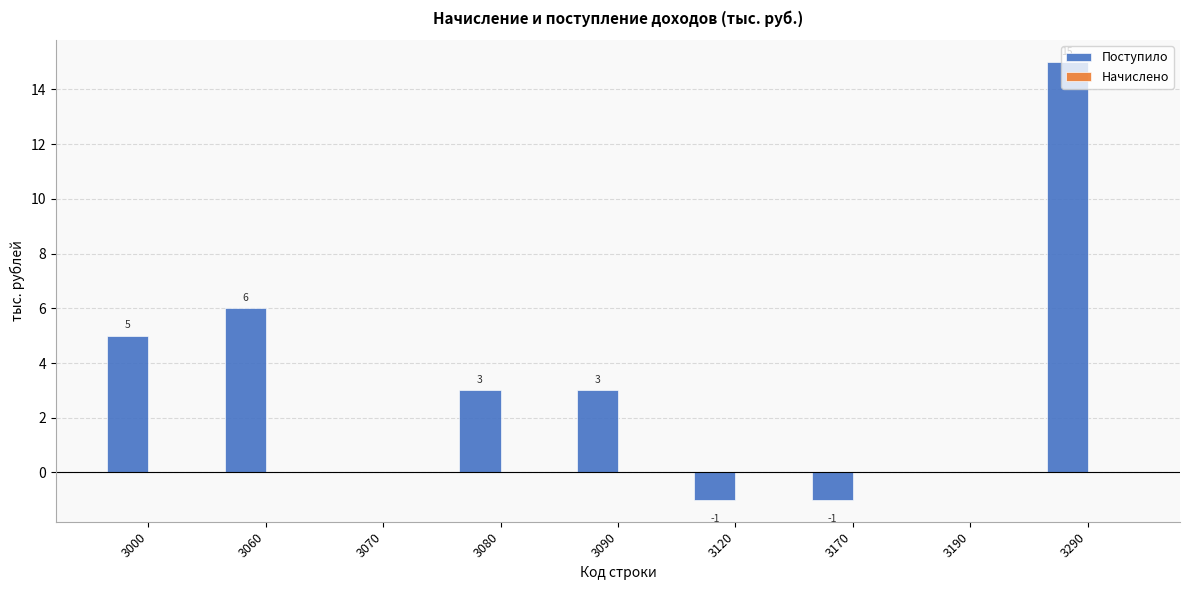

At which label does the data first exceed 3?

3000